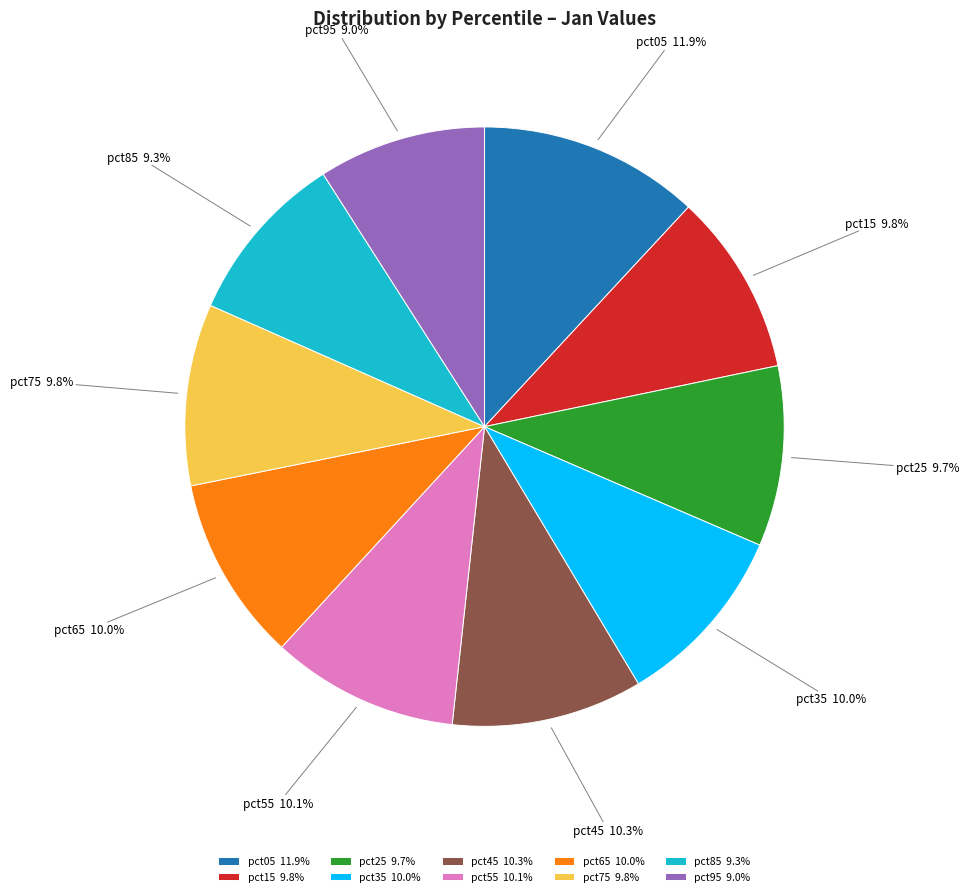

To the nearest percent, what is the average slice percentage?

10%